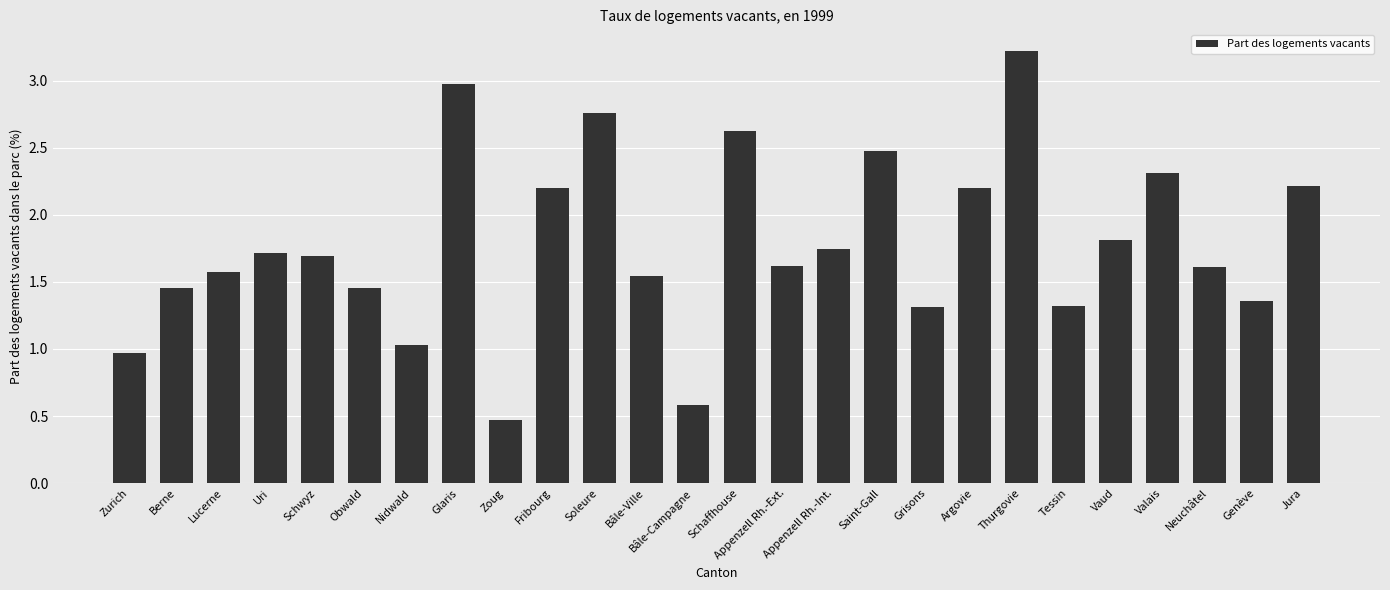

The chart shows a value of 1.3 at Grisons. True or false?

True